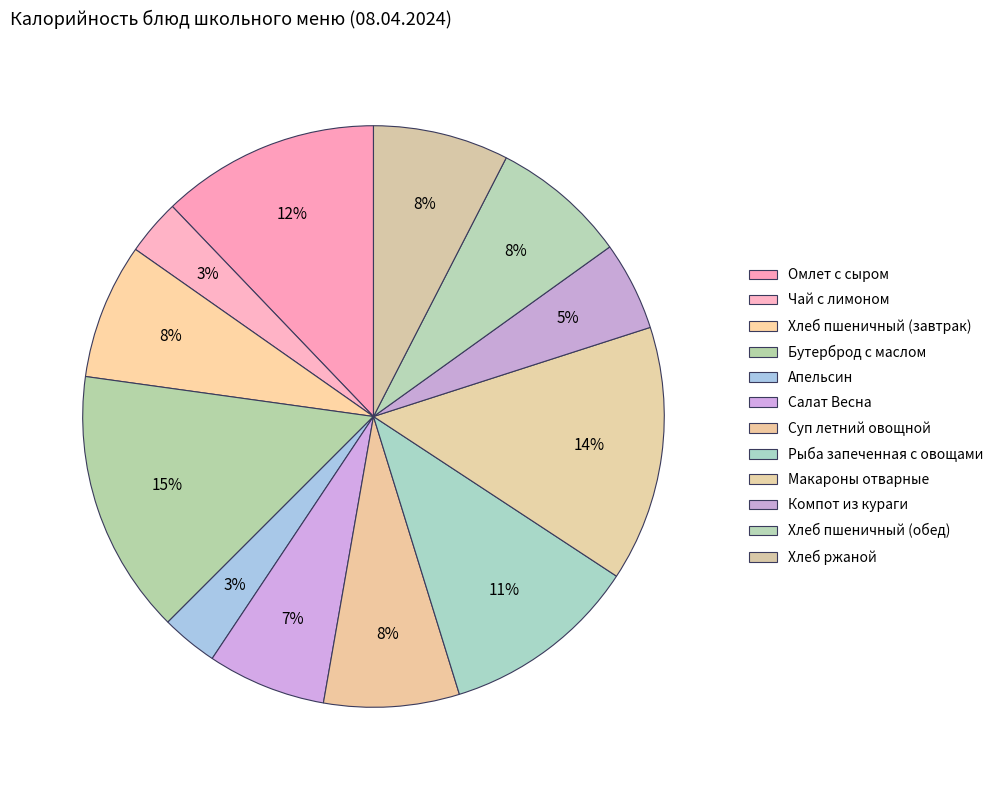

Combined, do Суп летний овощной and Макароны отварные account for over 50%?

No